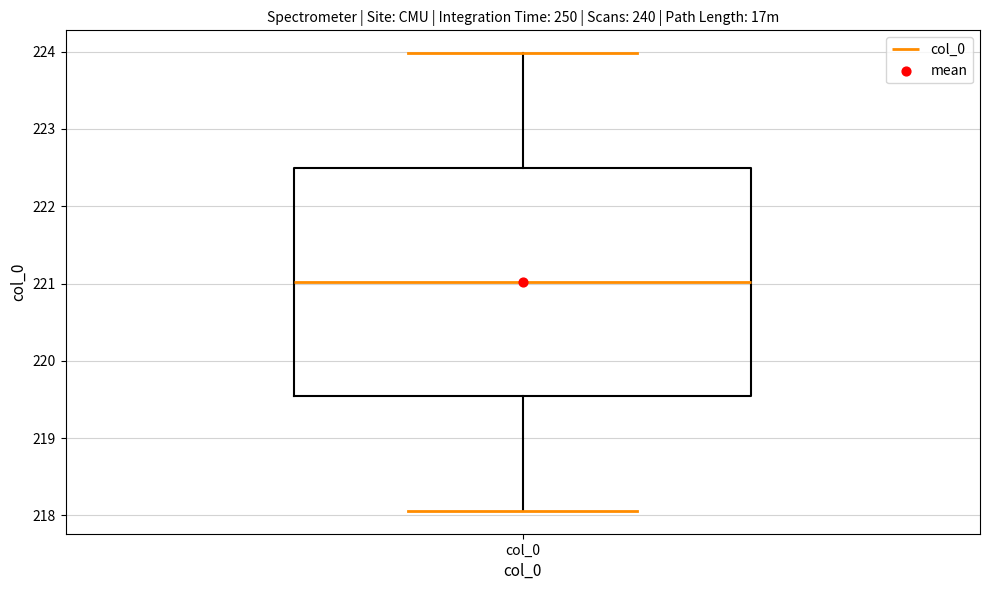

Where is the upper edge of the box for col_0 on the y-axis? The values are not printed on the chart, so give them approximately, as read against the axis.

222.5